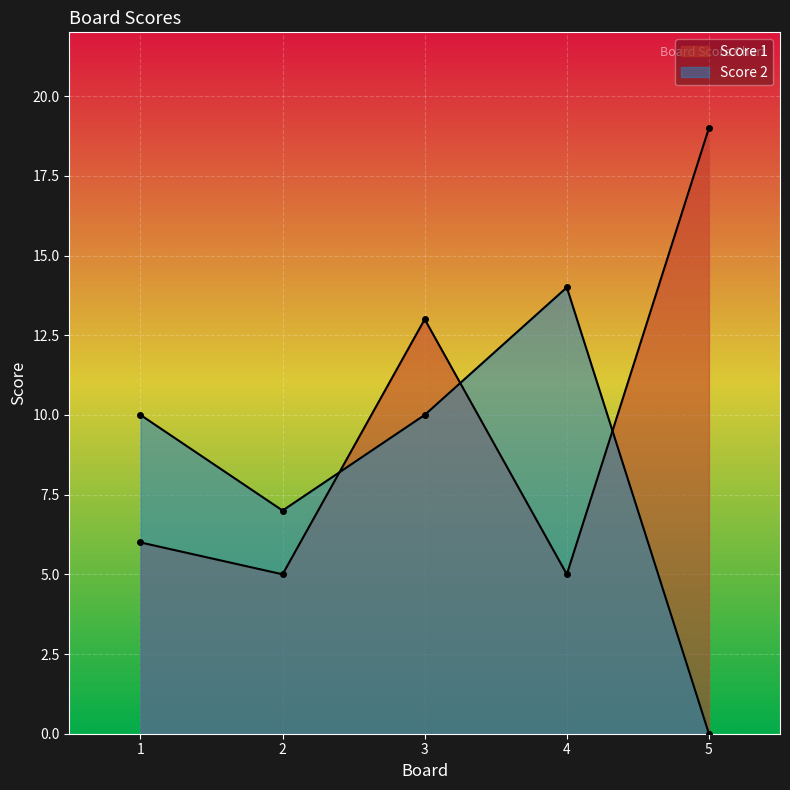

True or false: Score 1 has more than 0 points higher than both neighbors.

True